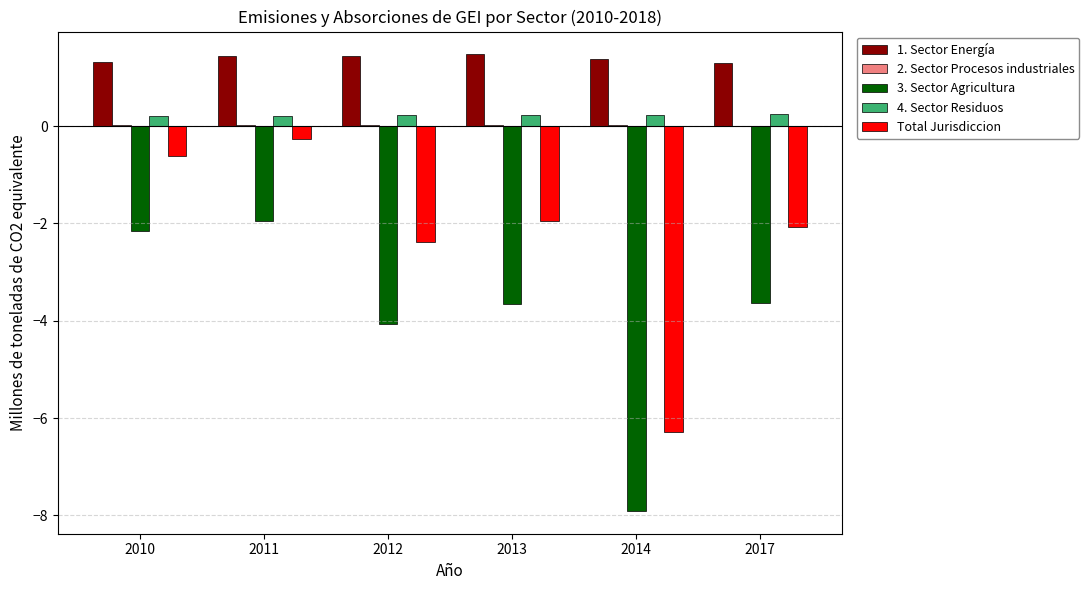

Which series has the largest total across all categories?

1. Sector Energía